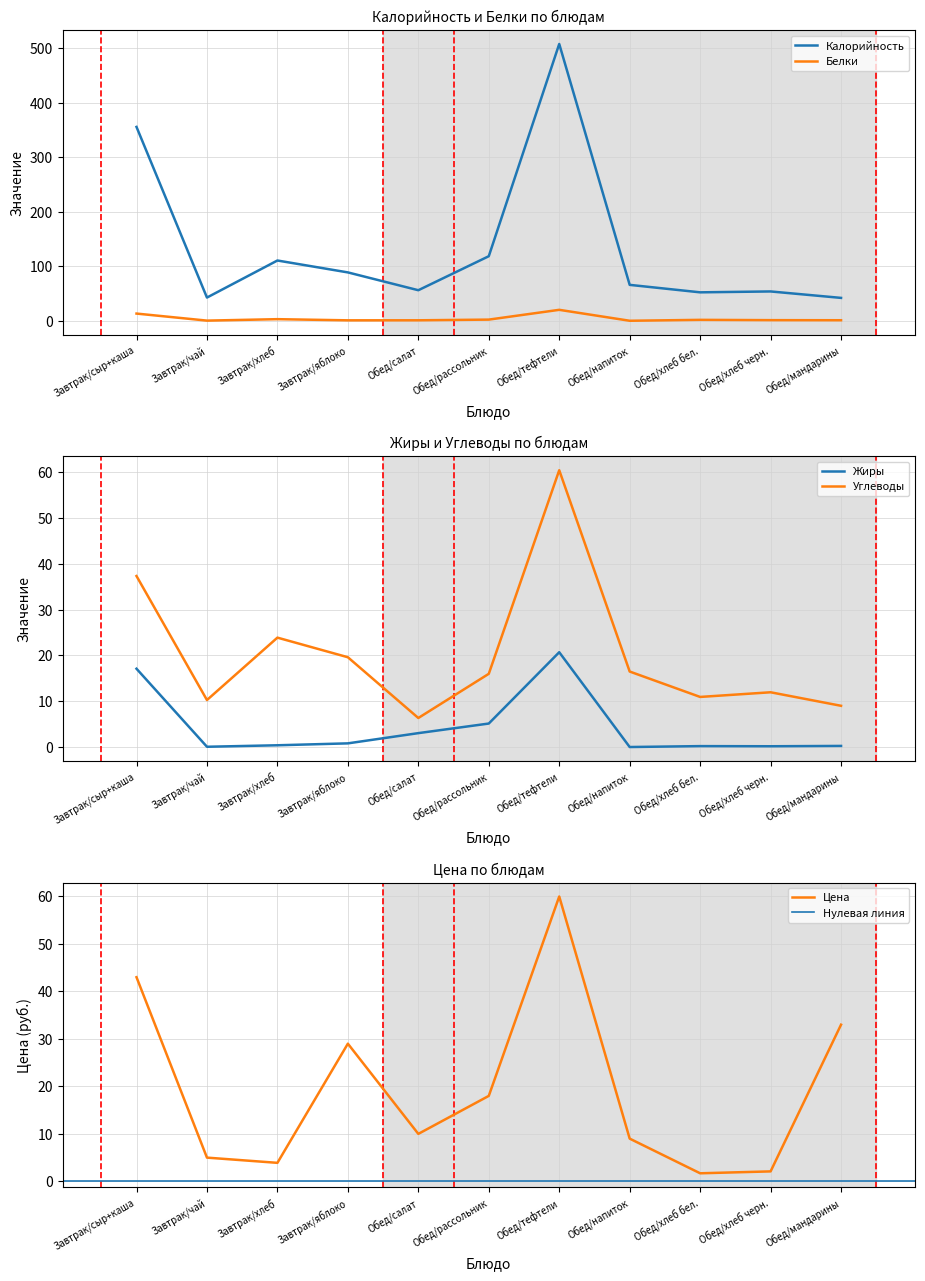

True or false: Цена and Углеводы intersect in this chart.

True